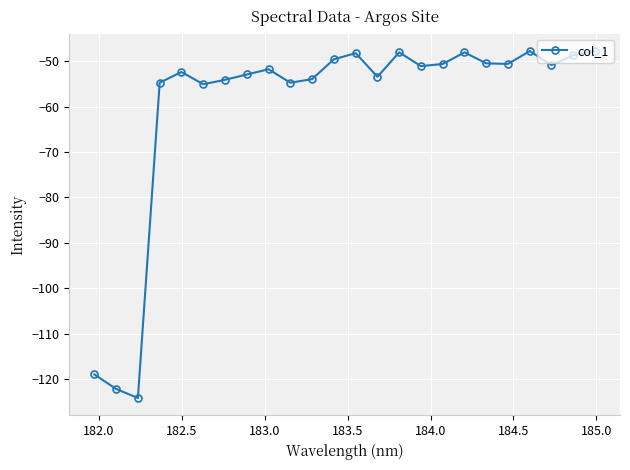

What is the difference between the maximum and minimum values?

76.5